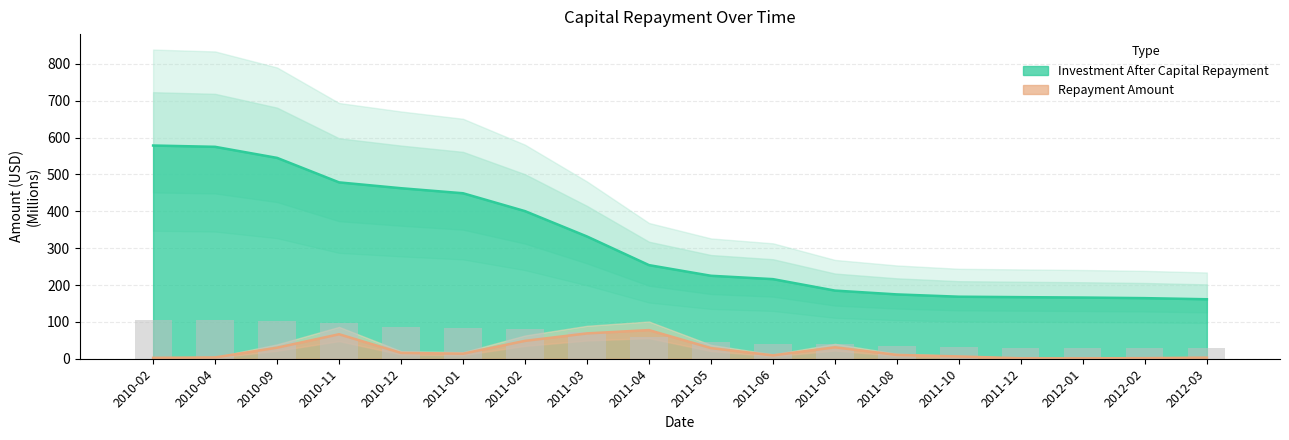

Does the chart contain any negative values?

No